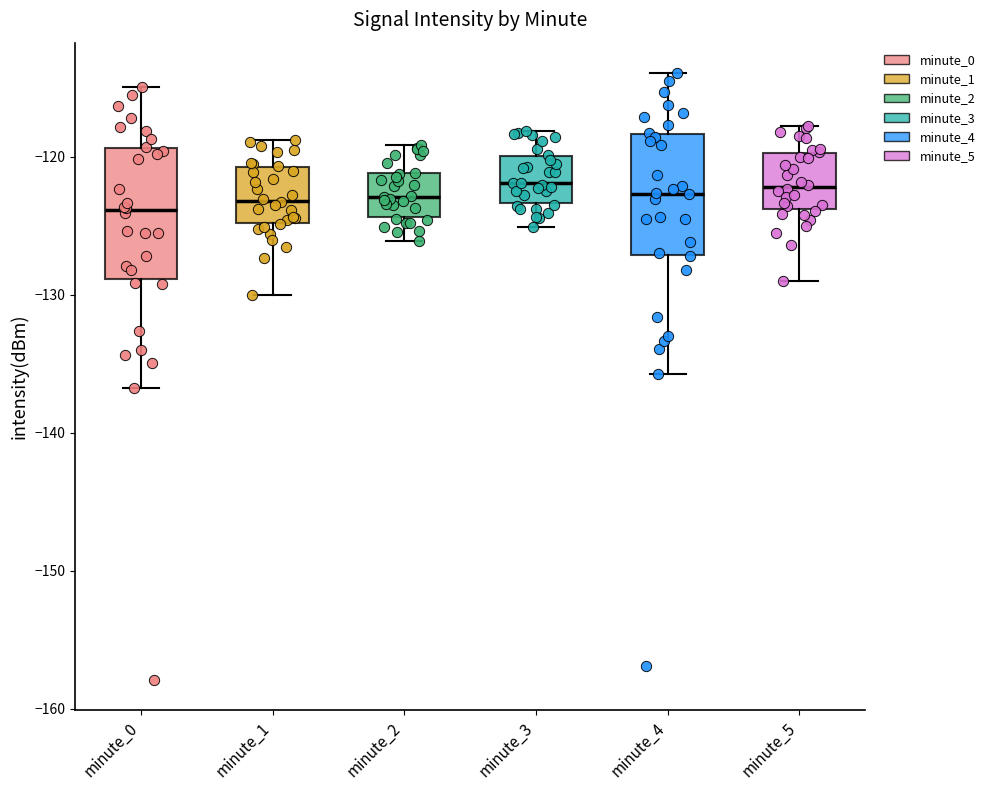

Reading left to right, transcribe this box plot: for each box, give where its median line is, the range the box spans, and where its two whiskers end, as read against the y-axis. The values are not printed on the chart, so give them approximately, as read against the axis.

minute_0: median -124, box -129 to -119, whiskers -137 to -115
minute_1: median -123, box -125 to -121, whiskers -130 to -119
minute_2: median -123, box -124 to -121, whiskers -126 to -119
minute_3: median -122, box -123 to -120, whiskers -125 to -118
minute_4: median -123, box -127 to -118, whiskers -136 to -114
minute_5: median -122, box -124 to -120, whiskers -129 to -118